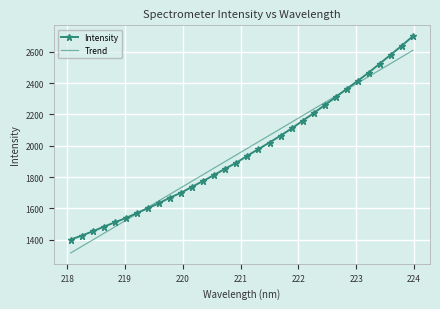

What are all the series names shown in the legend?

Intensity, Trend